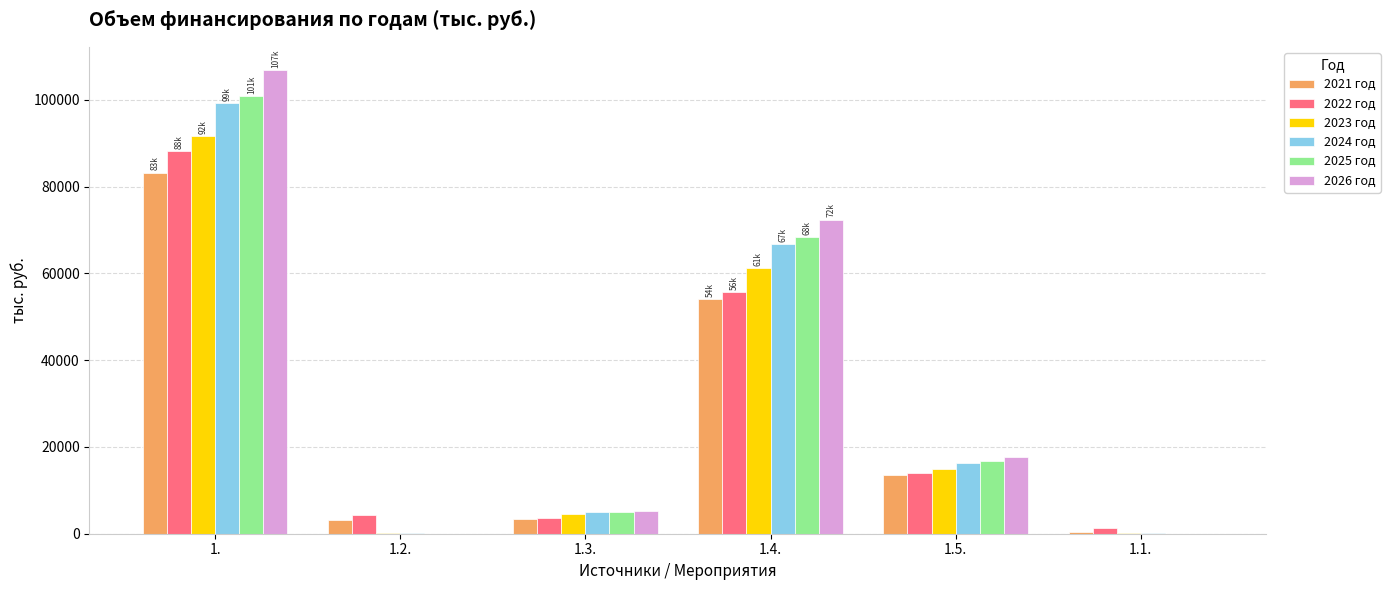

What is the sum of all 2024 год values?

187353.9